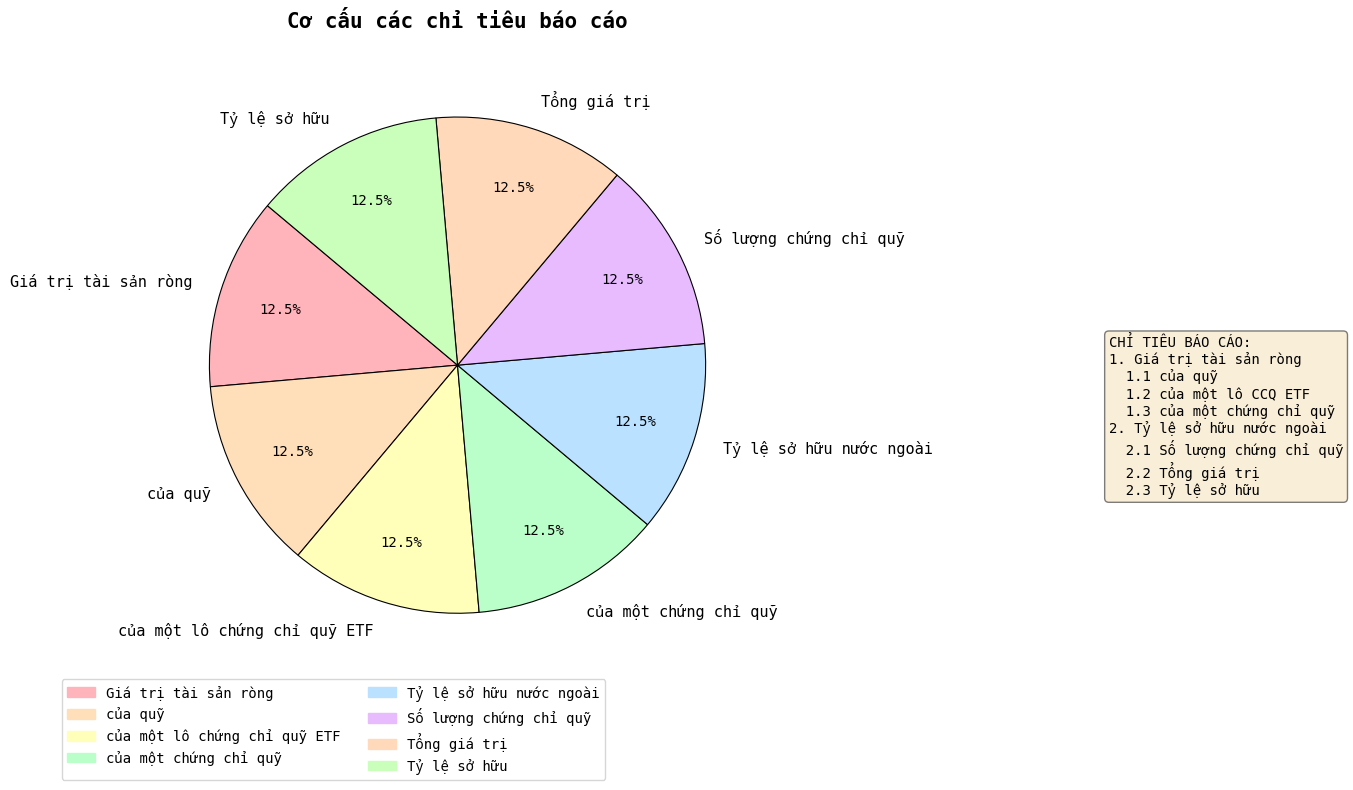

How many segments does this pie chart have?

8